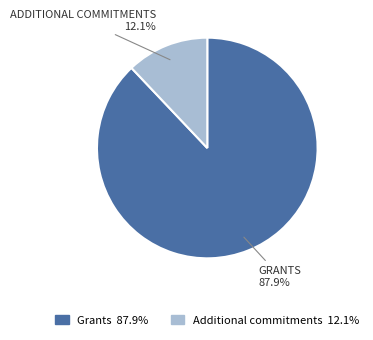

Between Grants and Additional commitments, which is larger?

Grants